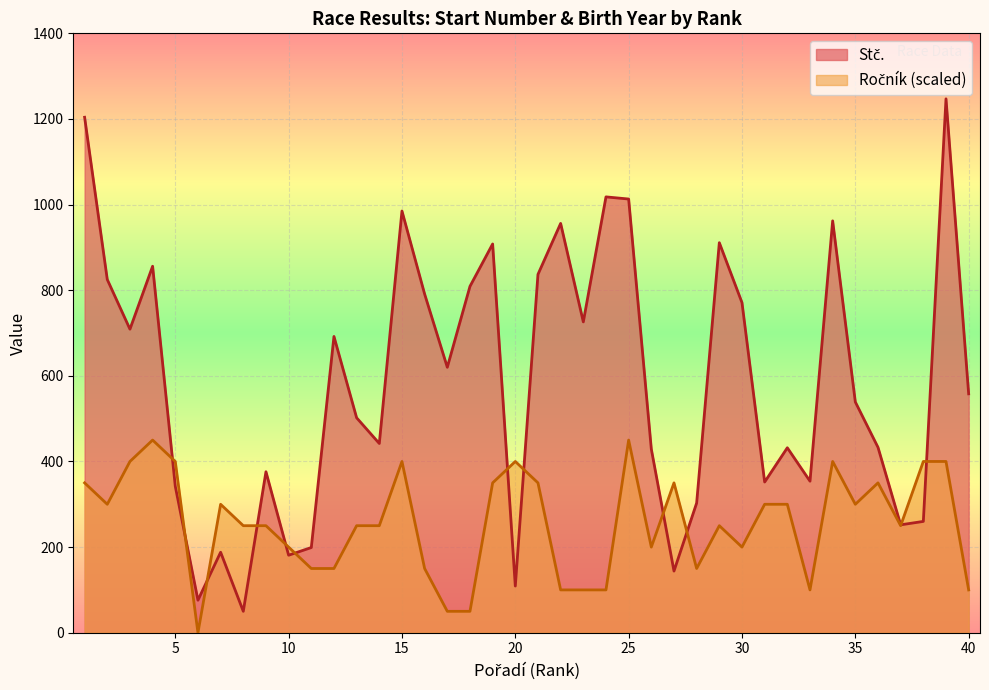

What are all the series names shown in the legend?

Stč., Ročník